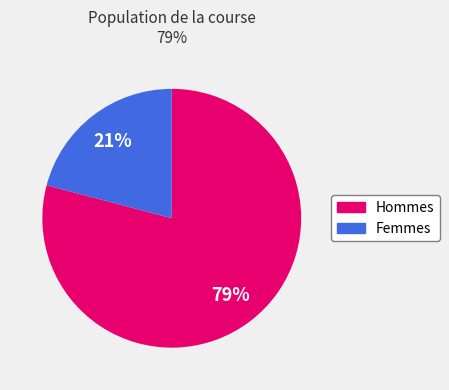

Which category has the smallest portion of the pie?

Femmes